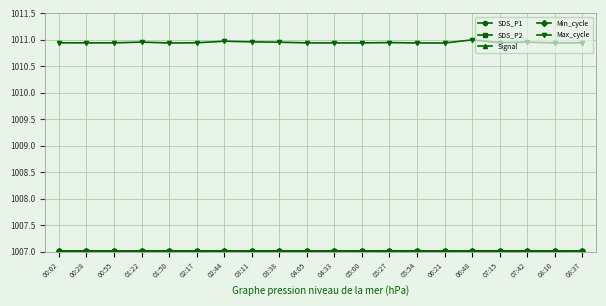

Which series has the largest range (max minus min)?

Max_cycle